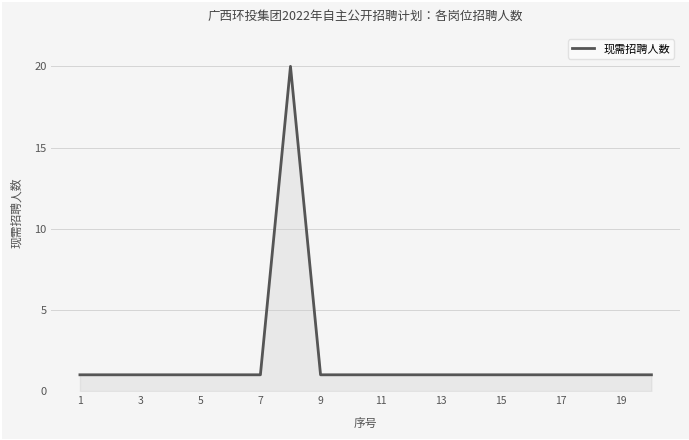

What is the greatest value displayed?

20